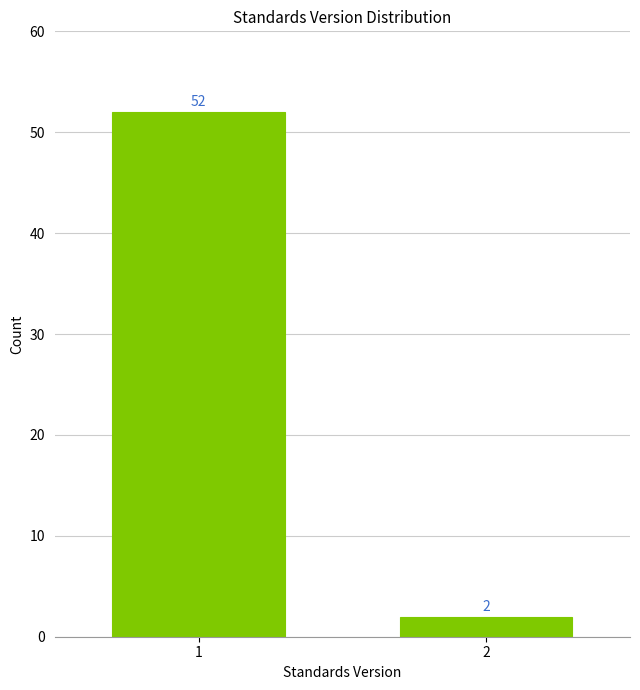

Reading left to right, what are all the values shown in this chart?

1=52	2=2